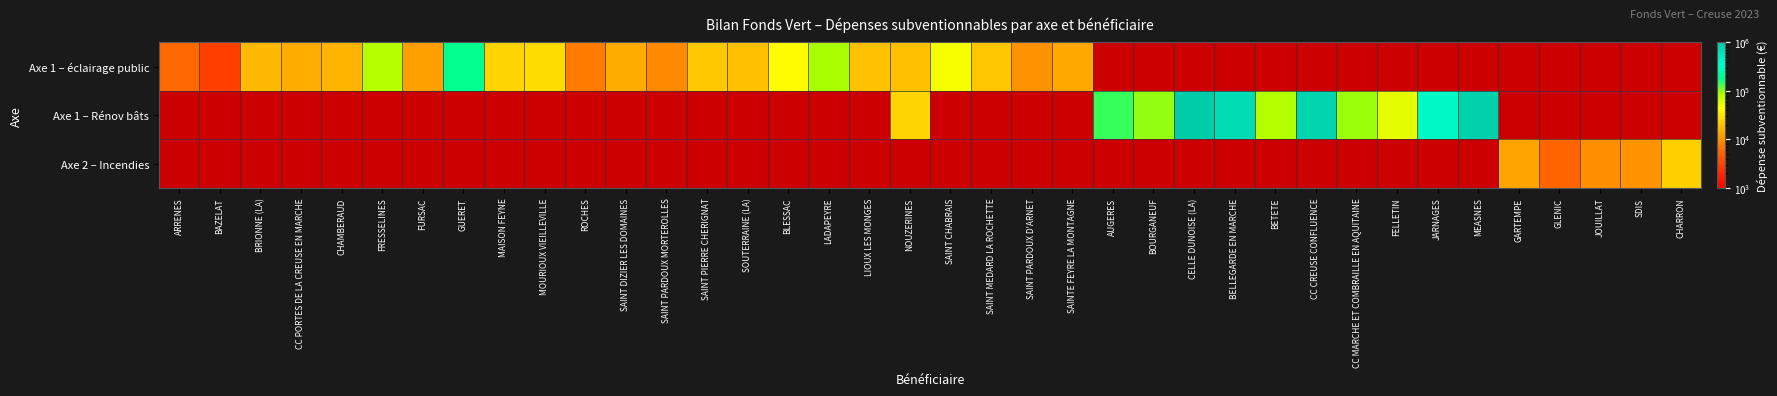

How many data points in Axe 1 – éclairage public are above 47701?

4